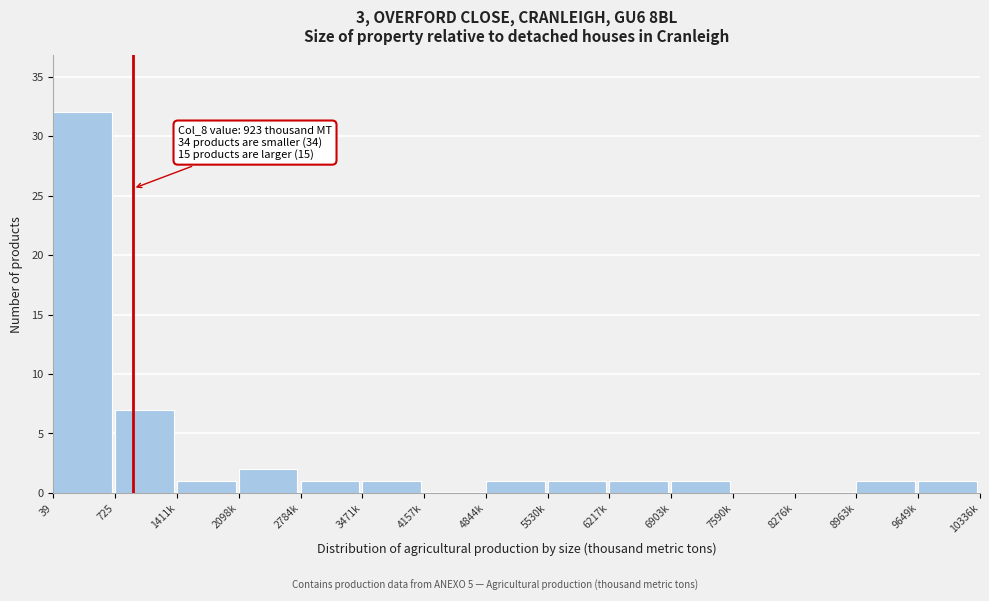

Reading right to left, extract all data points from this chart.

9649k=1	8963k=1	8276k=0	7590k=0	6903k=1	6217k=1	5530k=1	4844k=1	4157k=0	3471k=1	2784k=1	2098k=2	1411k=1	725=7	39=32